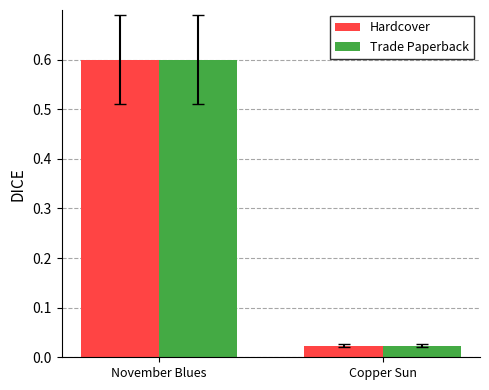

What is the maximum value shown in the chart?

0.6